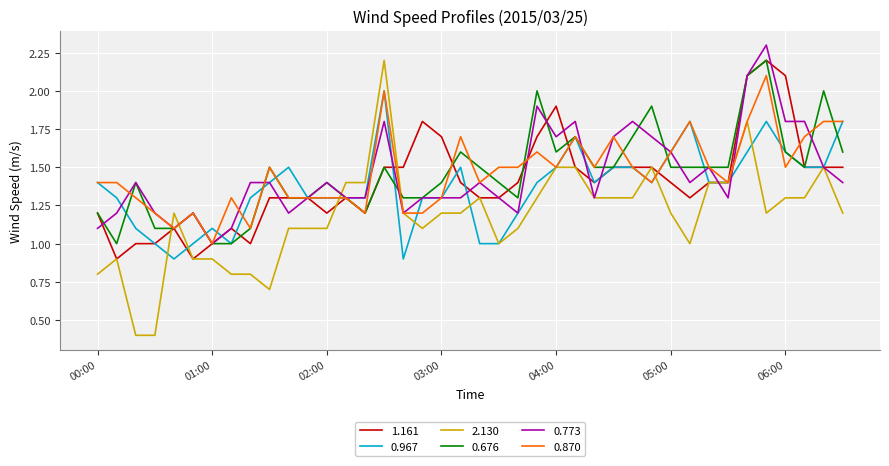

What is the lowest value of the 0.967 series?

0.9